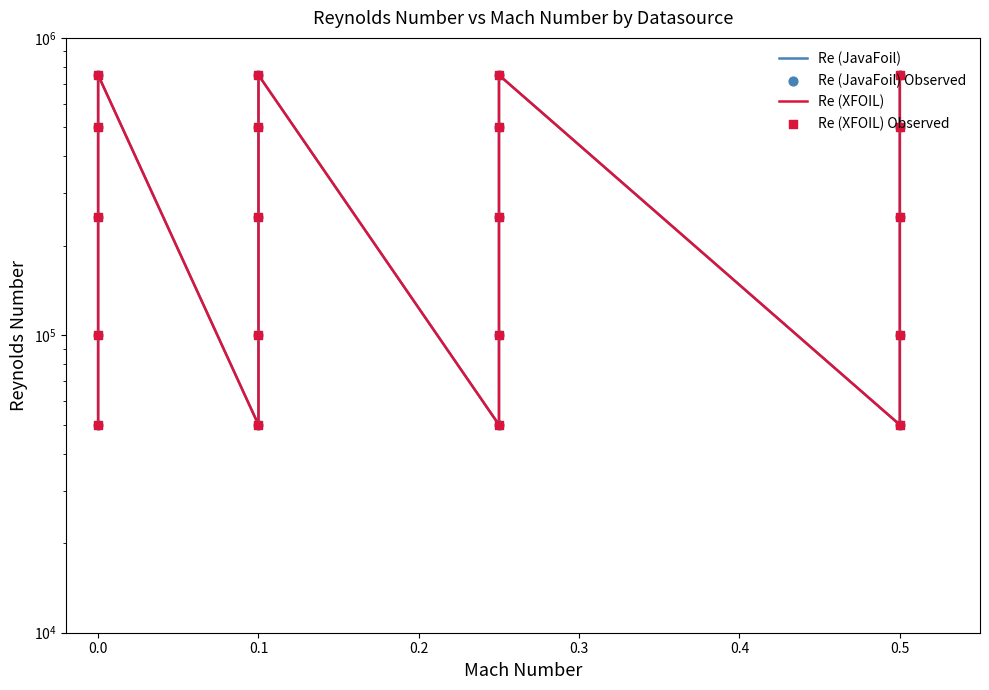

Which series has the largest total across all categories?

Re (JavaFoil)